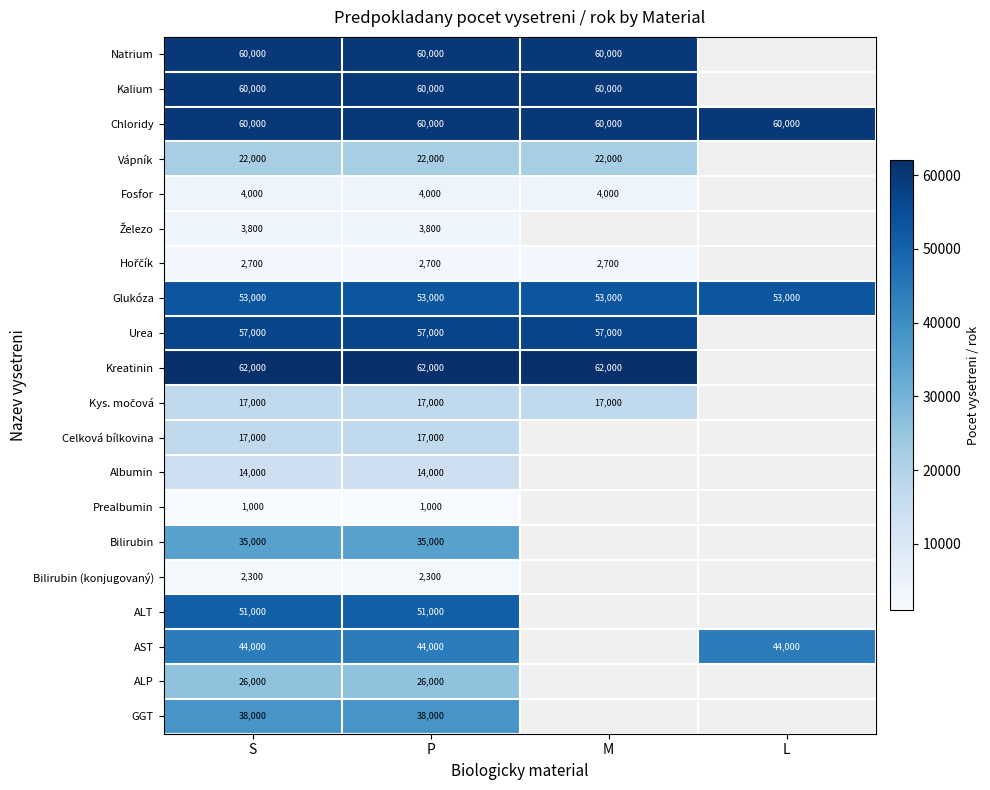

What is the sum of the Urea values at P and S?

114000